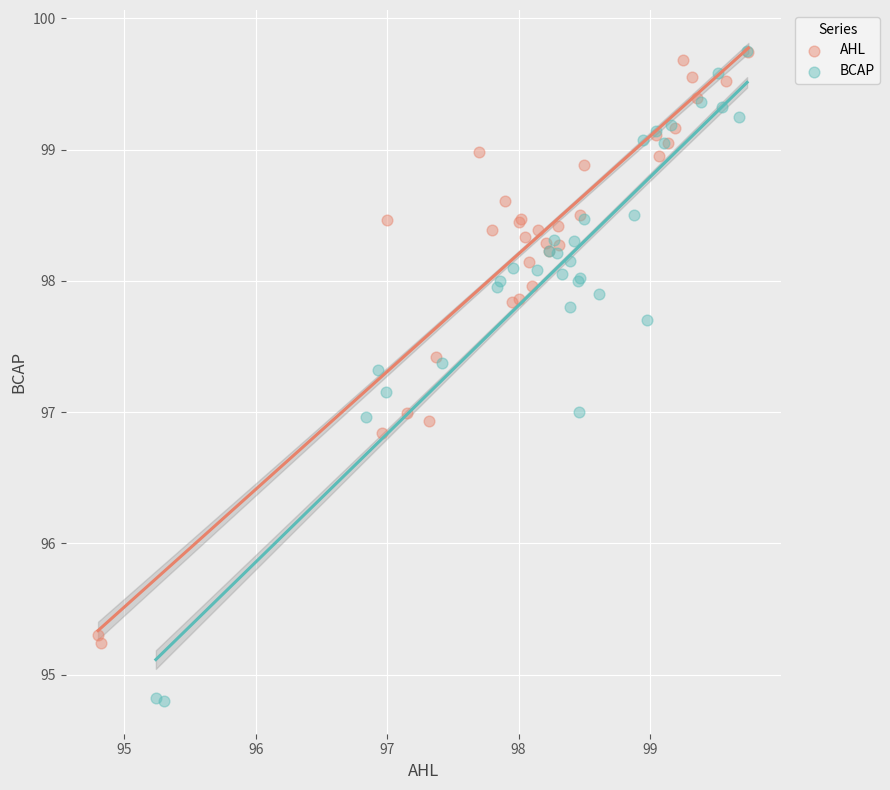

Which series has the widest spread of Y values?

BCAP